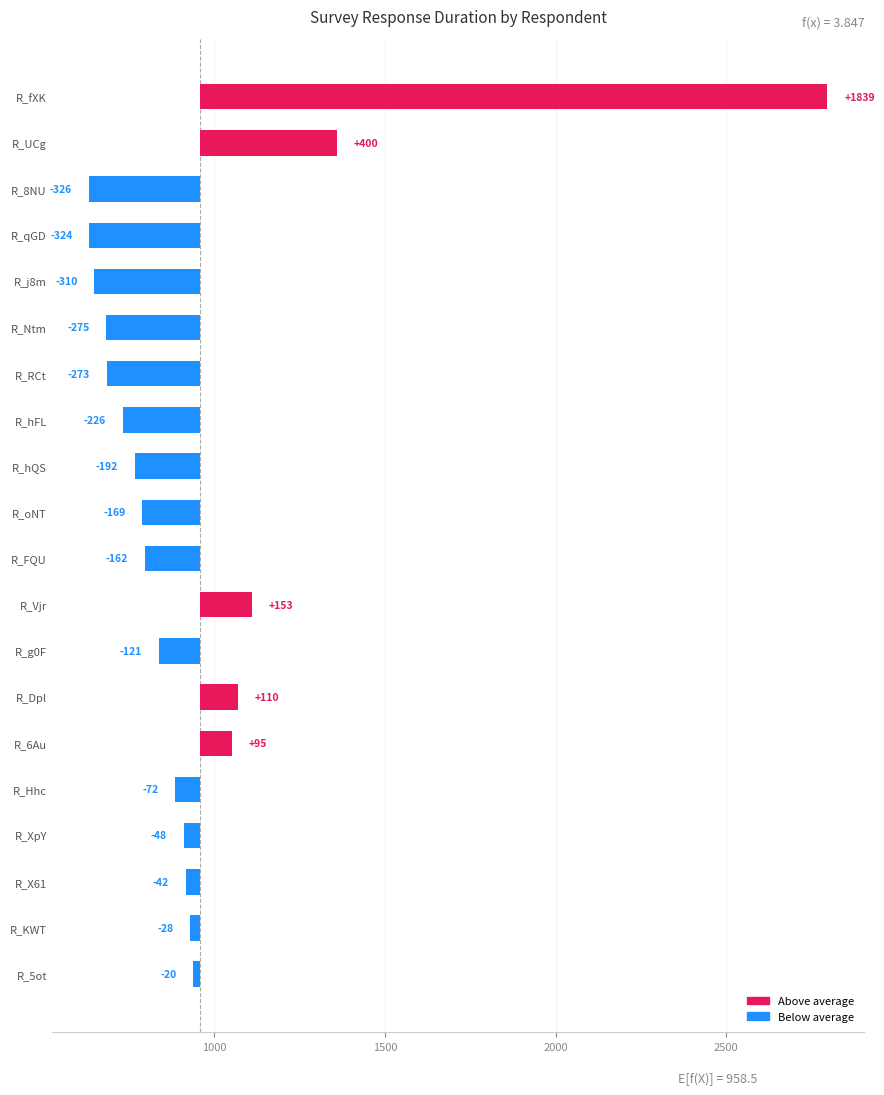

How many values are below zero?

15